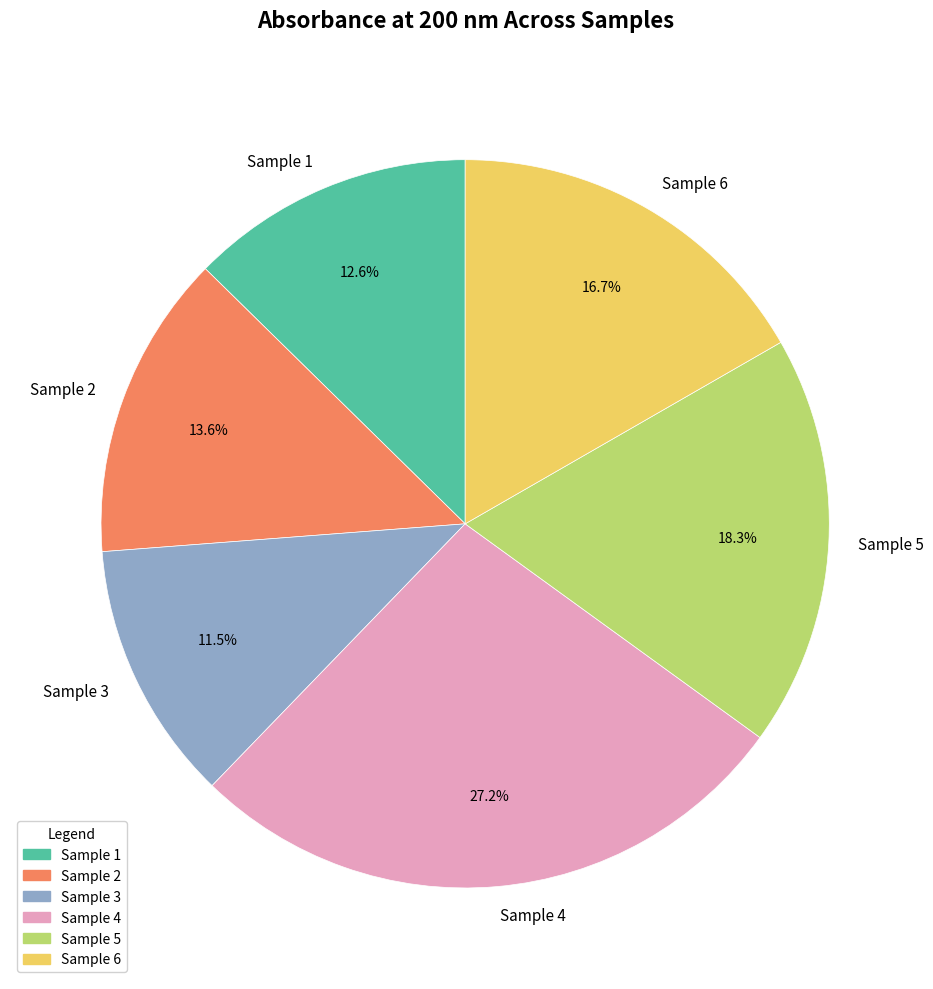

To the nearest percent, what is the average slice percentage?

17%